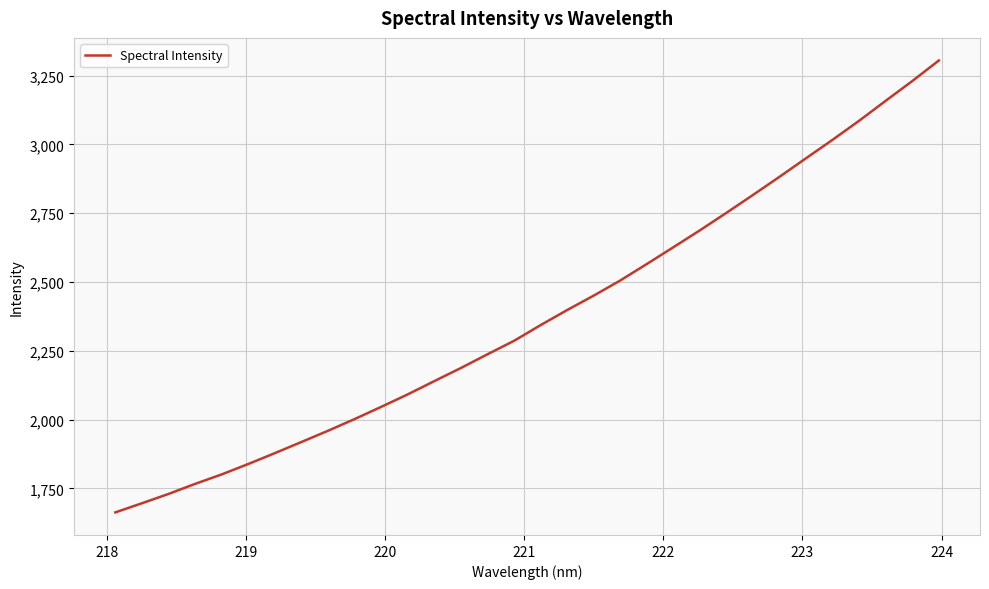

What is the minimum value shown in the chart?

1663.0